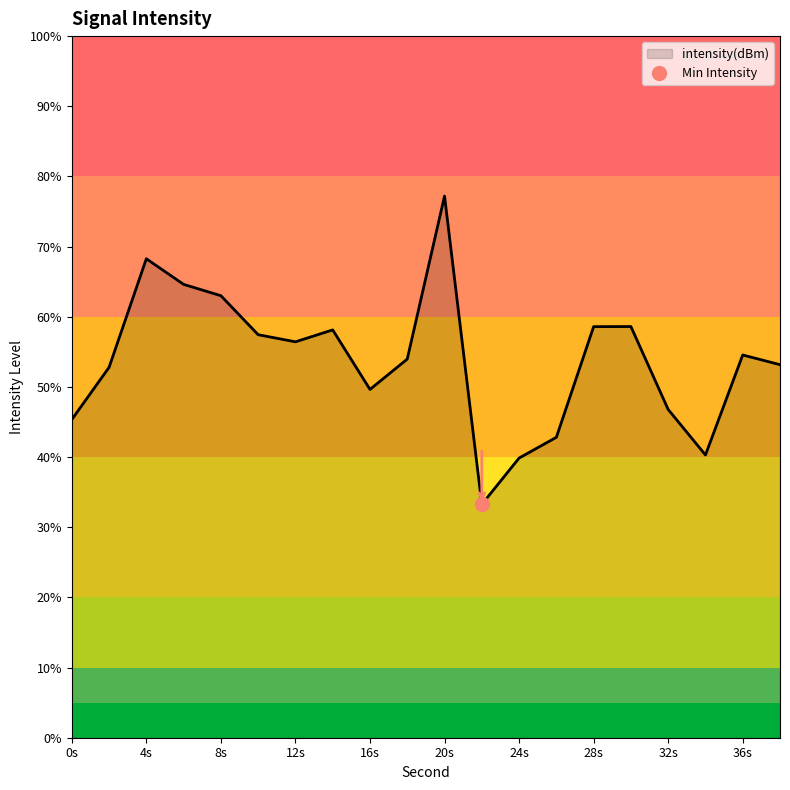

Does the chart have visible grid lines?

No